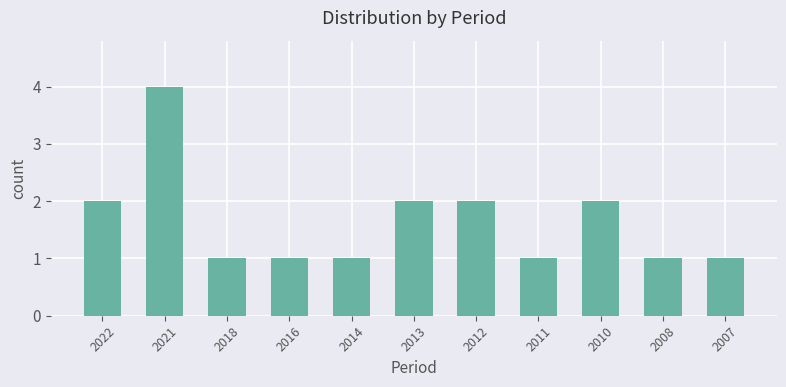

Which category has the highest value across all series?

2021